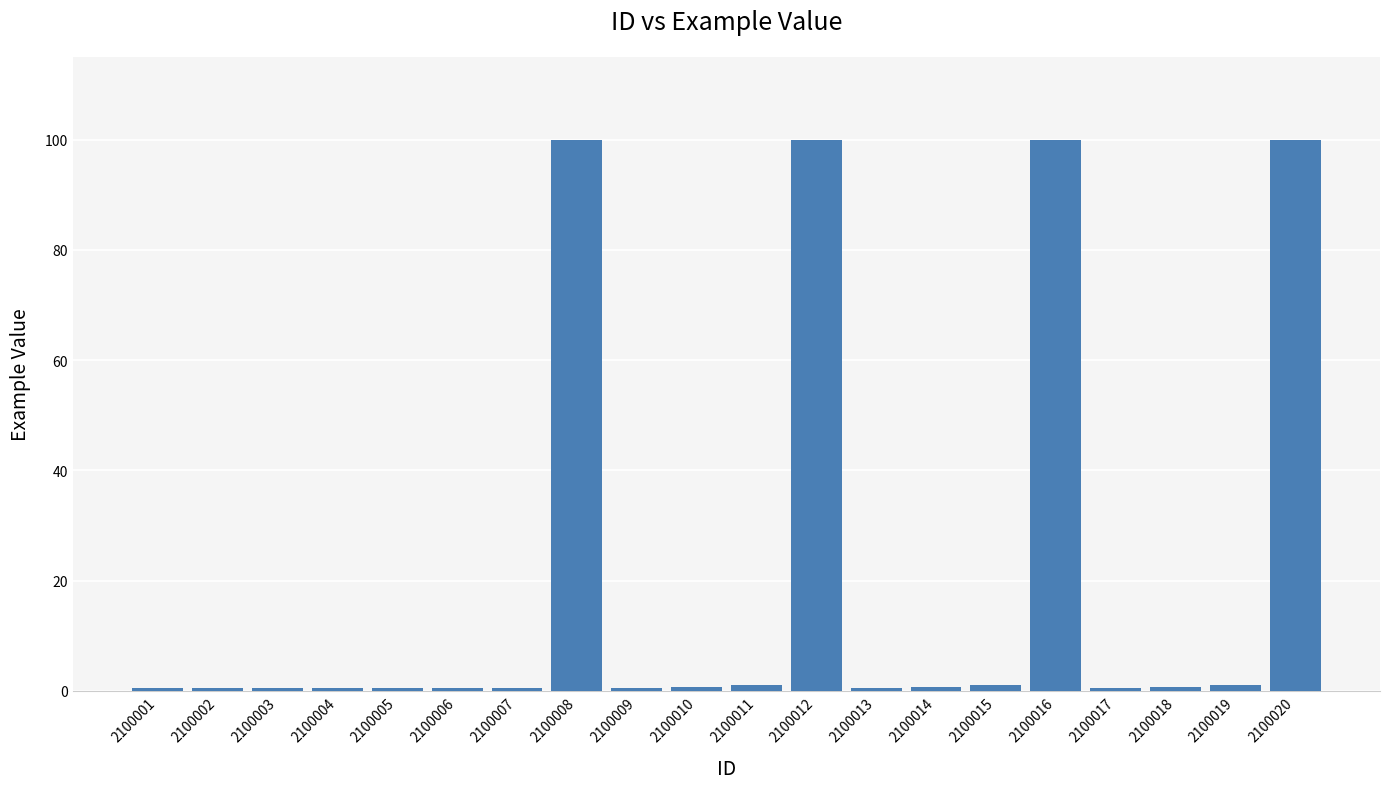

What is the difference between the second highest and minimum values?

99.5